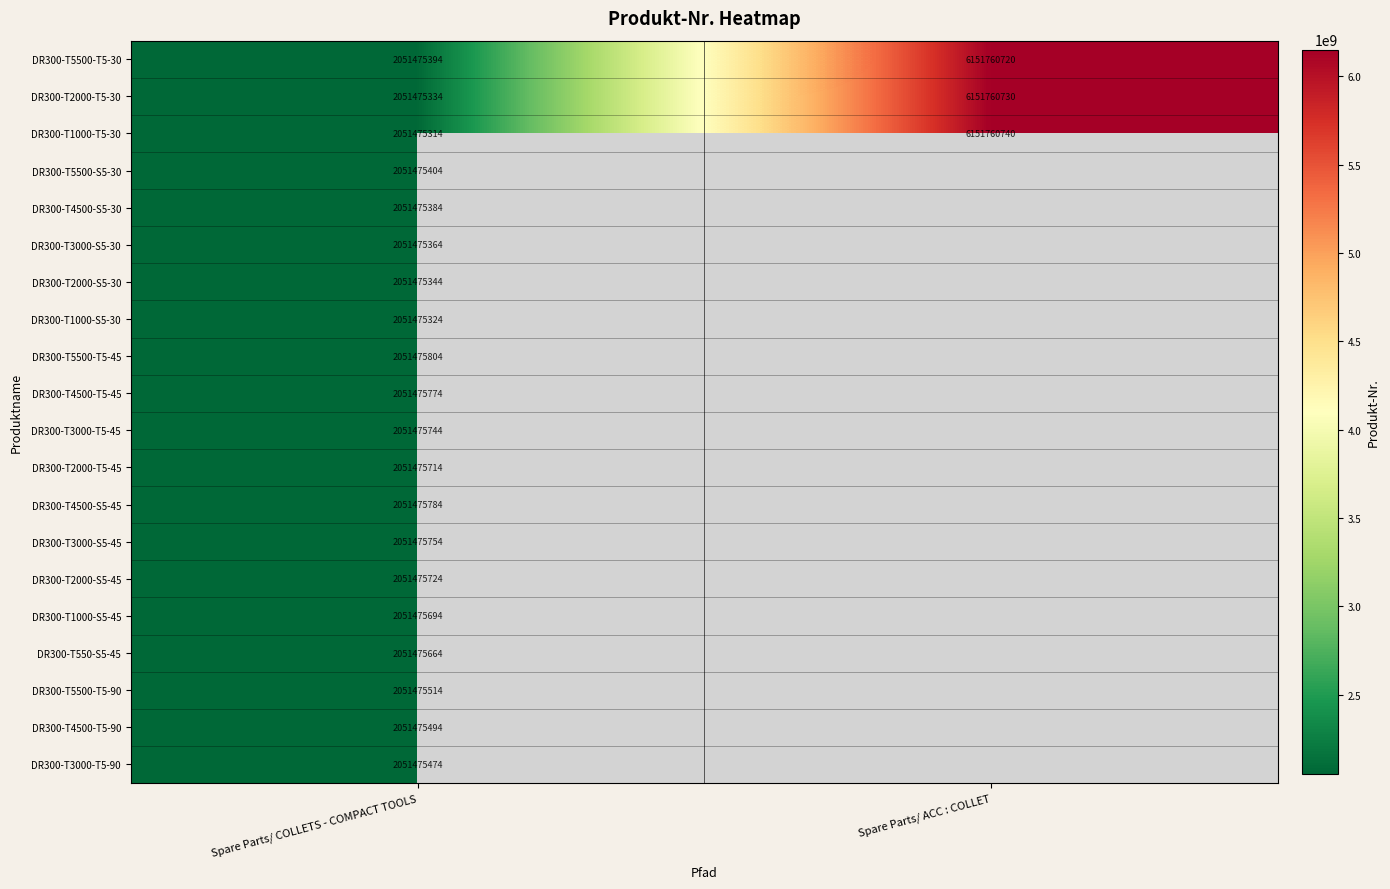

What is the difference between the DR300-T1000-T5-30 values at Spare Parts/ COLLETS - COMPACT TOOLS and Spare Parts/ ACC : COLLET?

4100285426